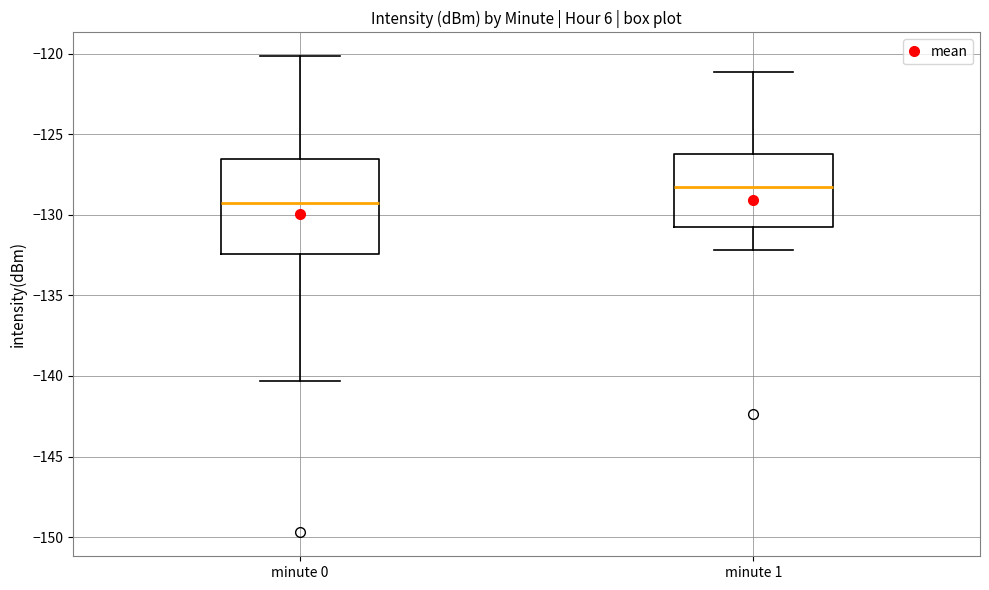

Where is the upper edge of the box for minute 1 on the y-axis? The values are not printed on the chart, so give them approximately, as read against the axis.

-126.0